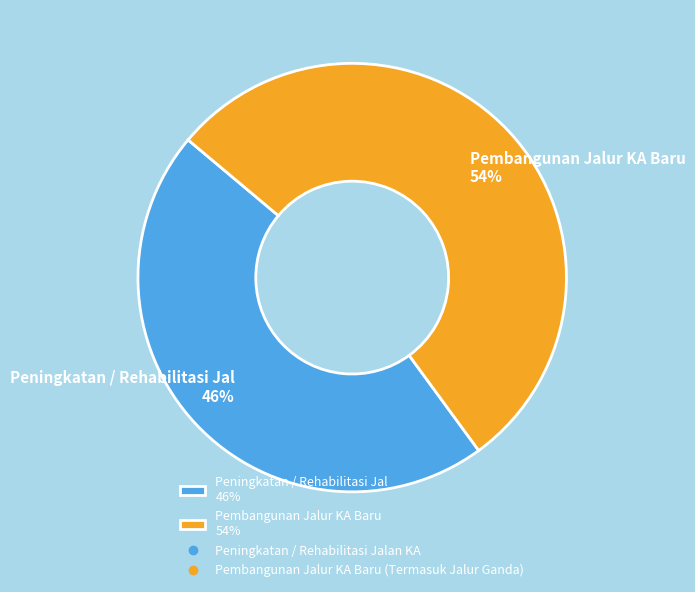

The Peningkatan / Rehabilitasi Jal 46% slice represents 61% of the pie. True or false?

False